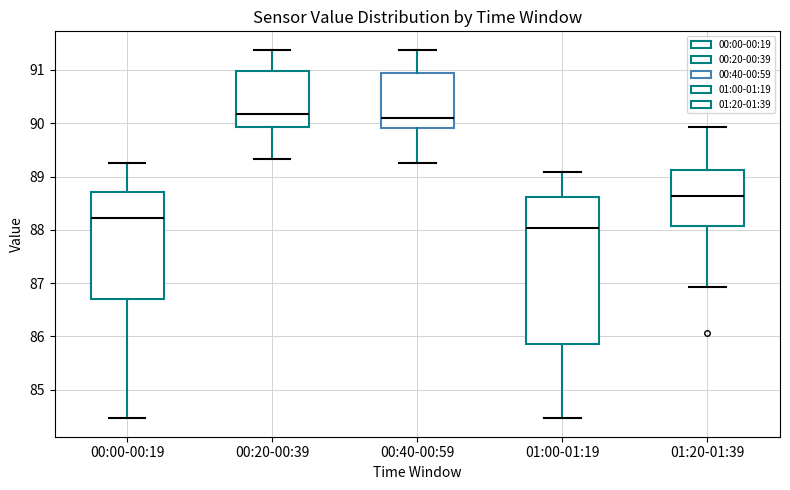

Reading left to right, transcribe this box plot: for each box, give where its median line is, the range the box spans, and where its two whiskers end, as read against the y-axis. The values are not printed on the chart, so give them approximately, as read against the axis.

00:00-00:19: median 88.2, box 86.7 to 88.7, whiskers 84.5 to 89.3
00:20-00:39: median 90.2, box 89.9 to 91.0, whiskers 89.3 to 91.4
00:40-00:59: median 90.1, box 89.9 to 90.9, whiskers 89.3 to 91.4
01:00-01:19: median 88.0, box 85.9 to 88.6, whiskers 84.5 to 89.1
01:20-01:39: median 88.6, box 88.1 to 89.1, whiskers 86.9 to 89.9